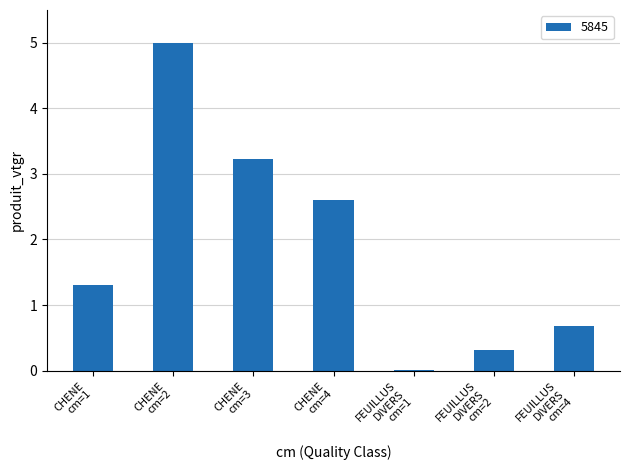

What is the greatest value displayed?

5.0